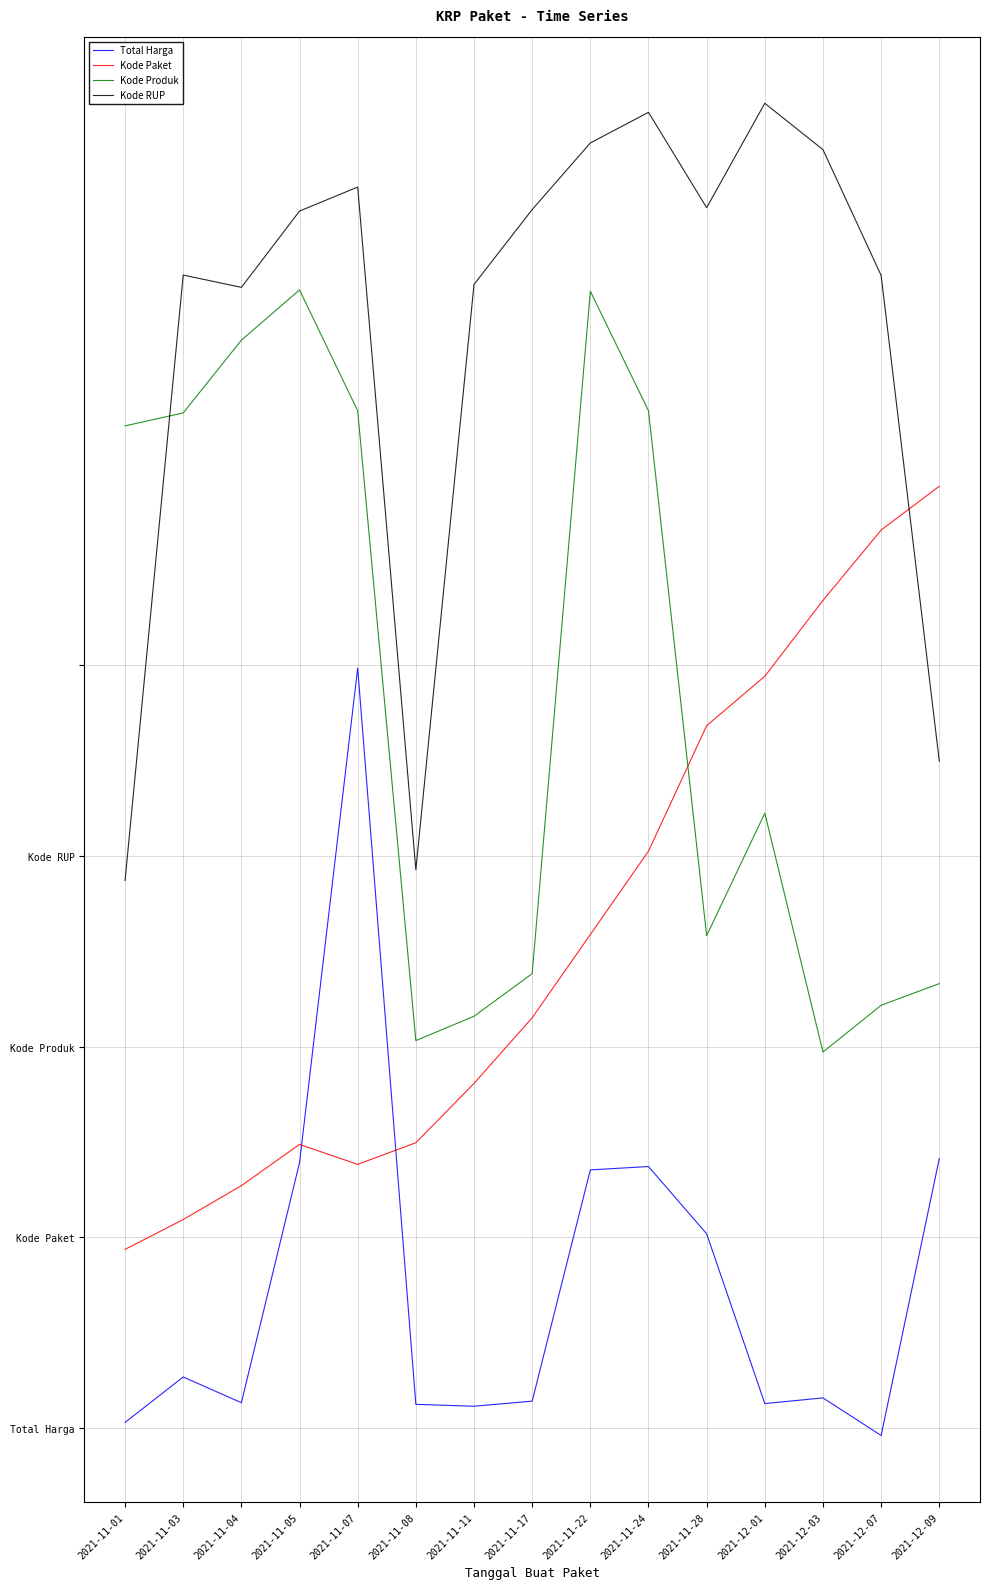

What is the label of the 5th point from the right?

2021-11-28